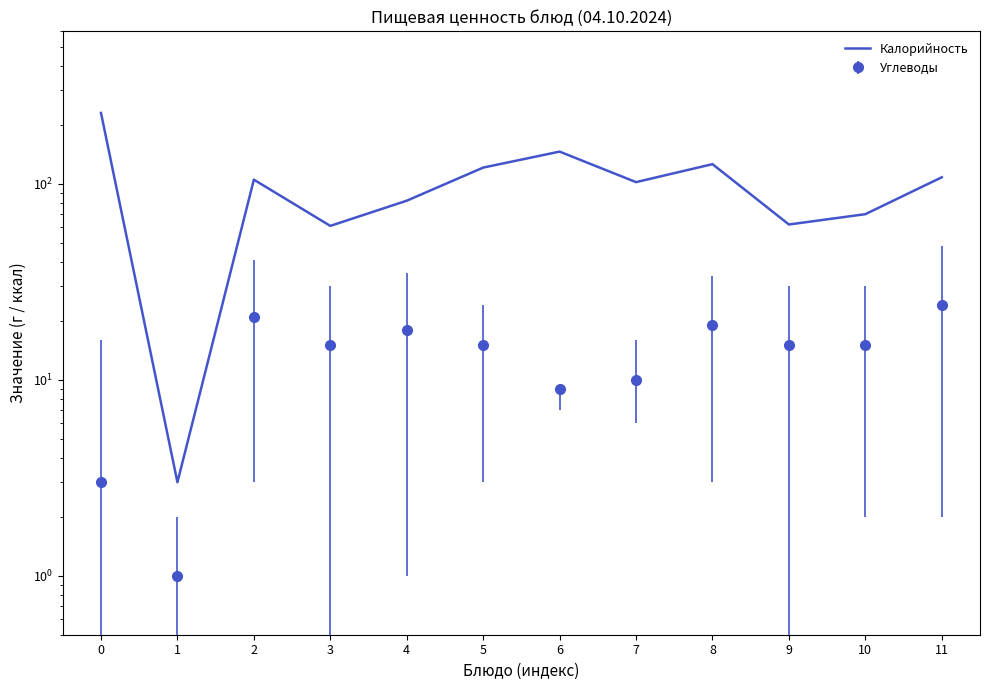

What value does the data have at 7?

102